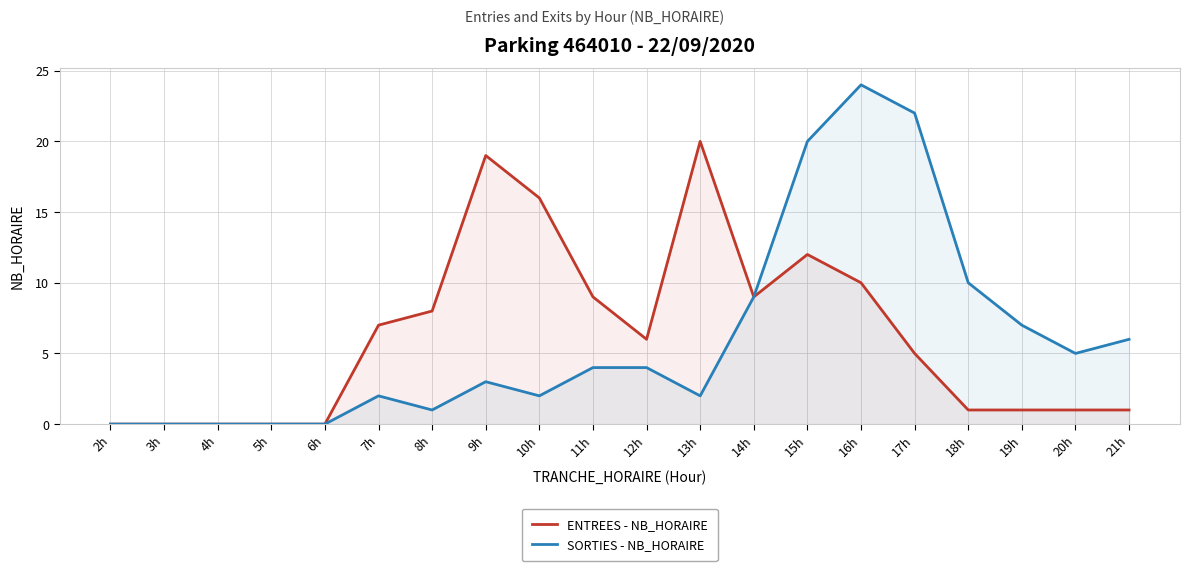

True or false: ENTREES - NB_HORAIRE has more than 1 interior local peaks.

True